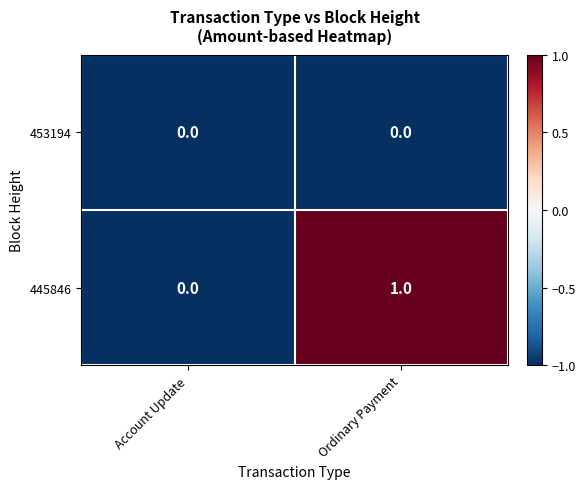

List the series in order of their overall mean, lowest first.

453194, 445846